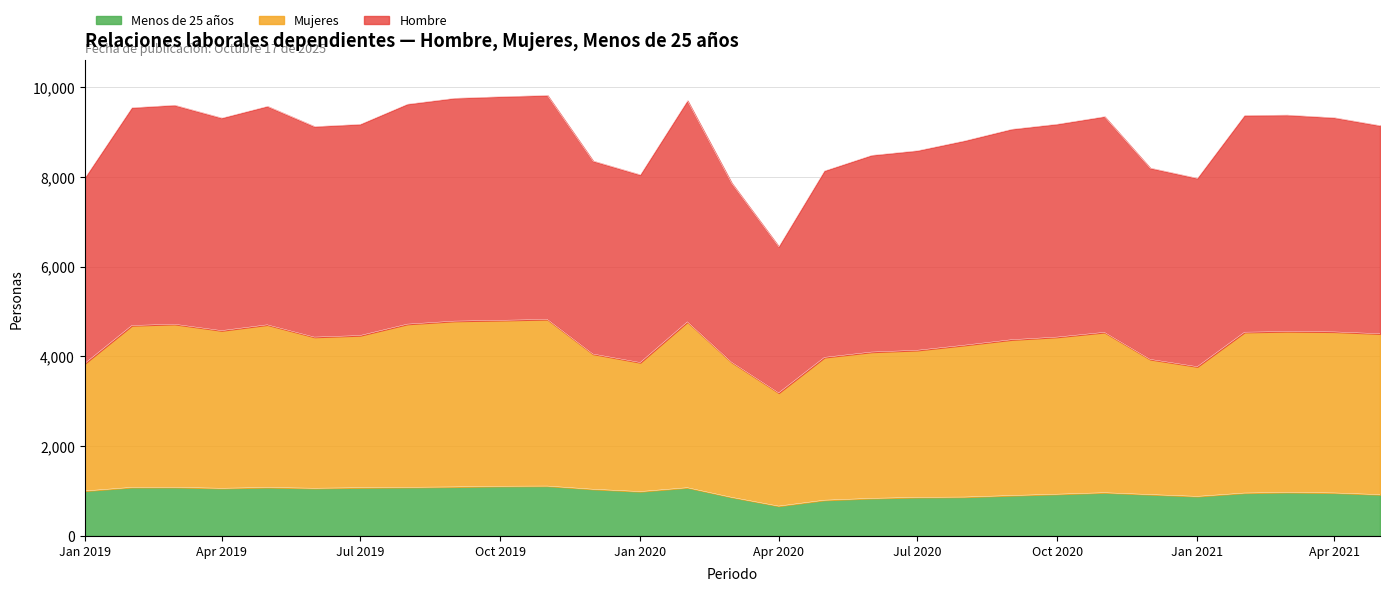

How many data points in Menos de 25 años are above 970294?

14